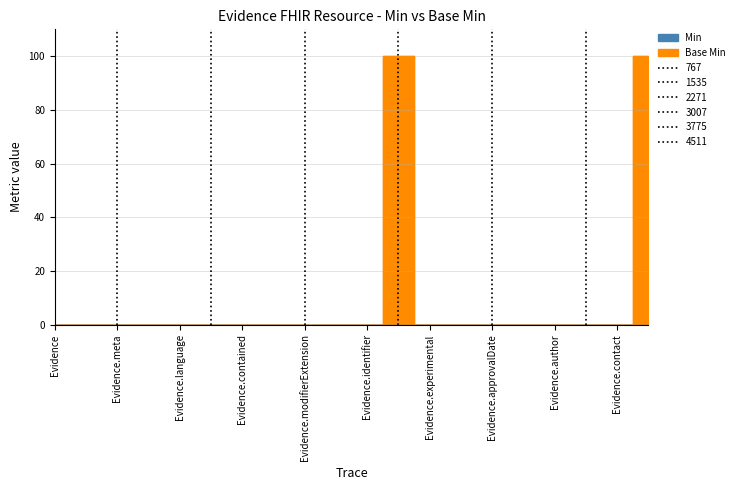

Reading right to left, transcribe all the data shown in this chart.

100	0	0	0	0	0	0	0	100	0	0	0	0	0	0	0	0	0	0	0